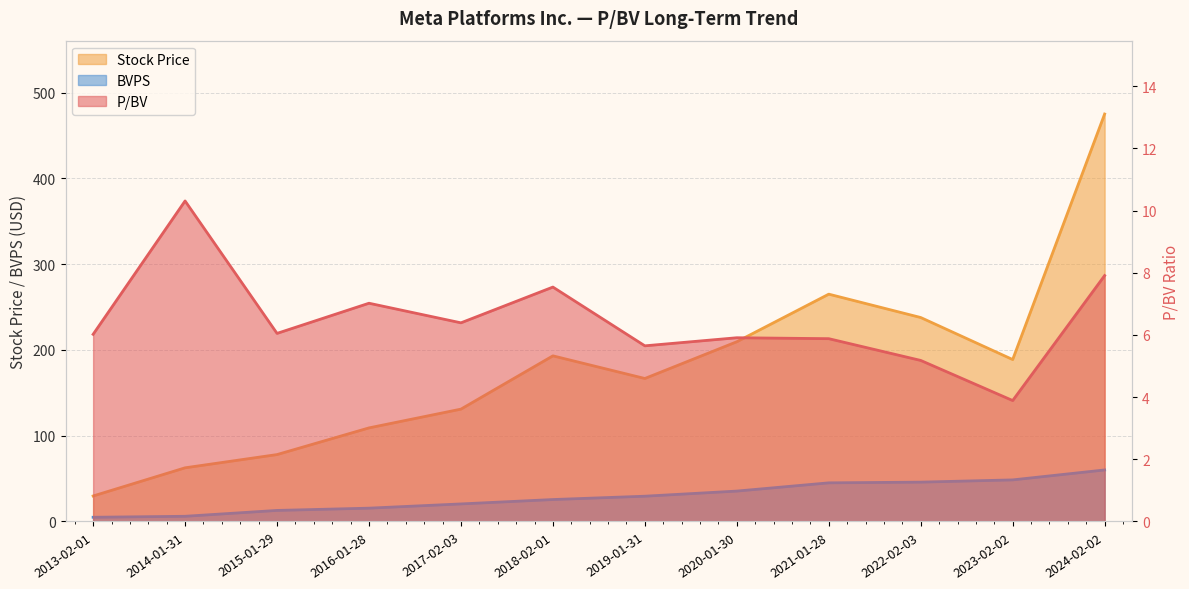

At which label does P/BV first exceed 6?

2013-02-01